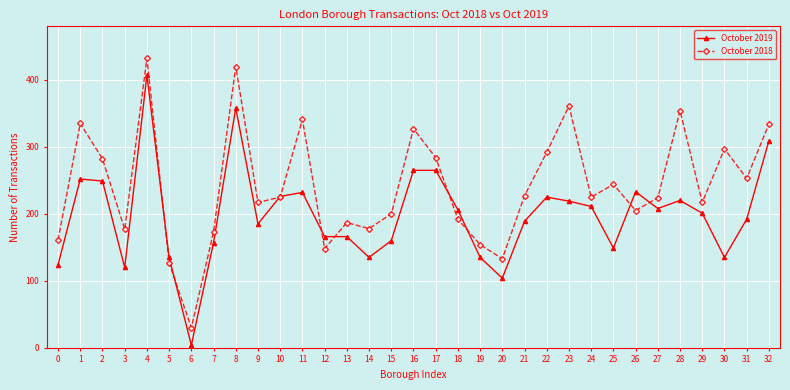

Is it true that October 2019 equals 91 at 19?

False